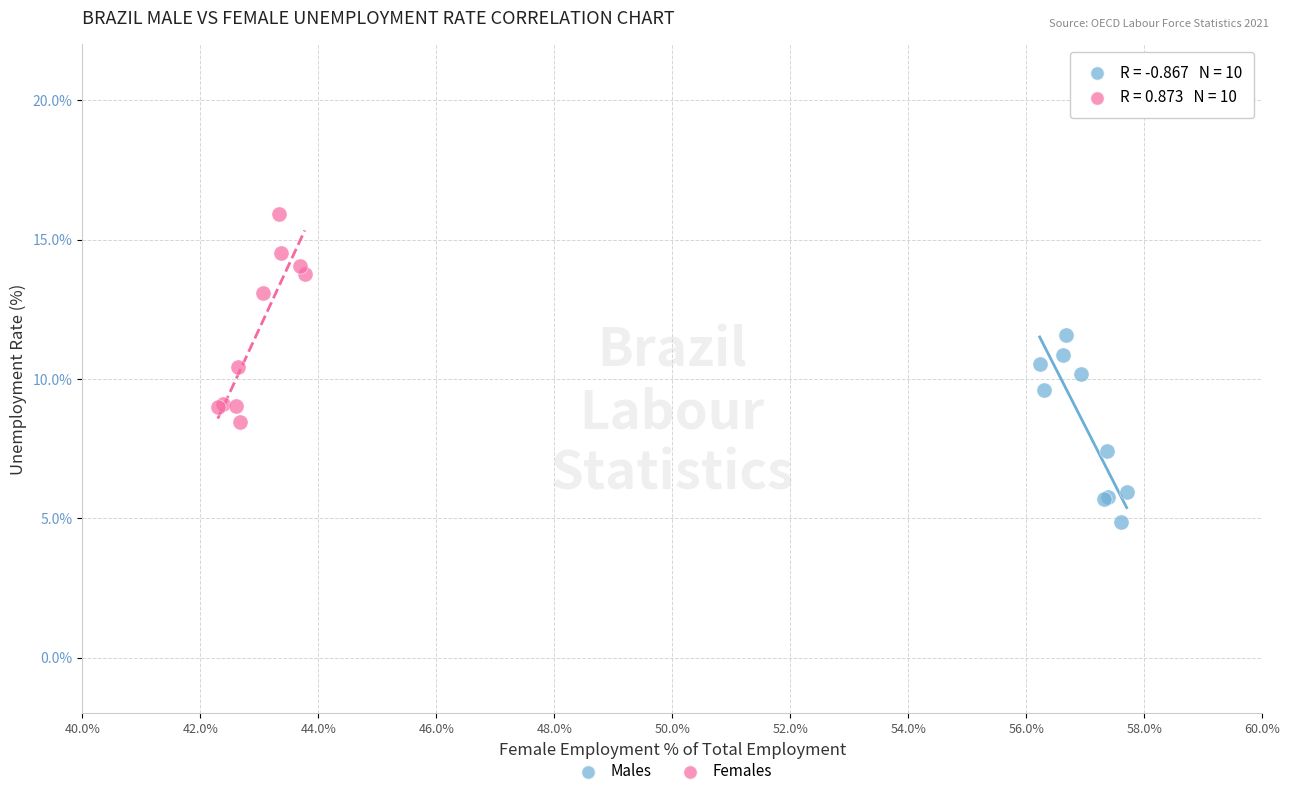

Which series has the widest spread of Y values?

Females